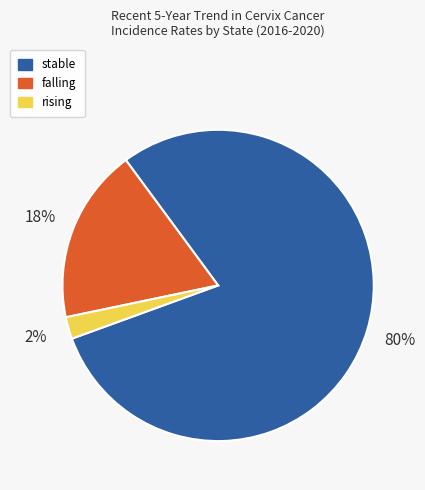

Is there any slice that represents more than half of the pie?

Yes